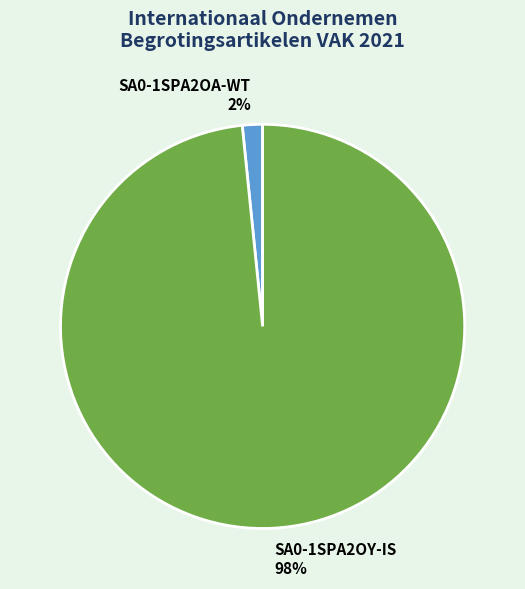

Does any single category account for the majority?

Yes